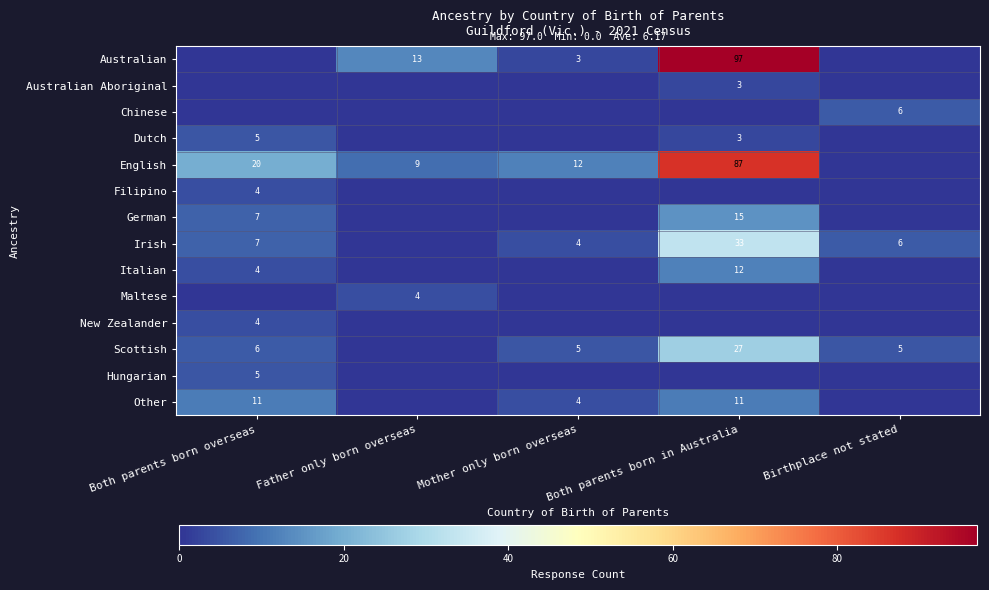

Is the value of Australian at Both parents born in Australia greater than the value of Irish at Birthplace not stated?

Yes